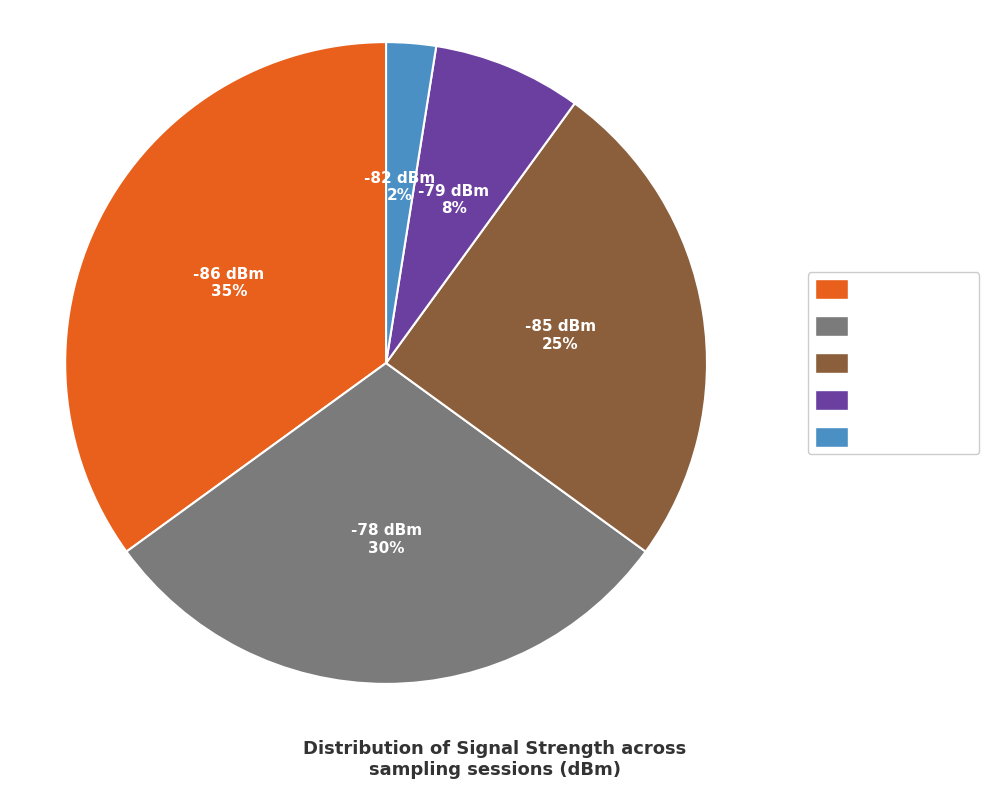

To the nearest percent, what is the average slice percentage?

20%